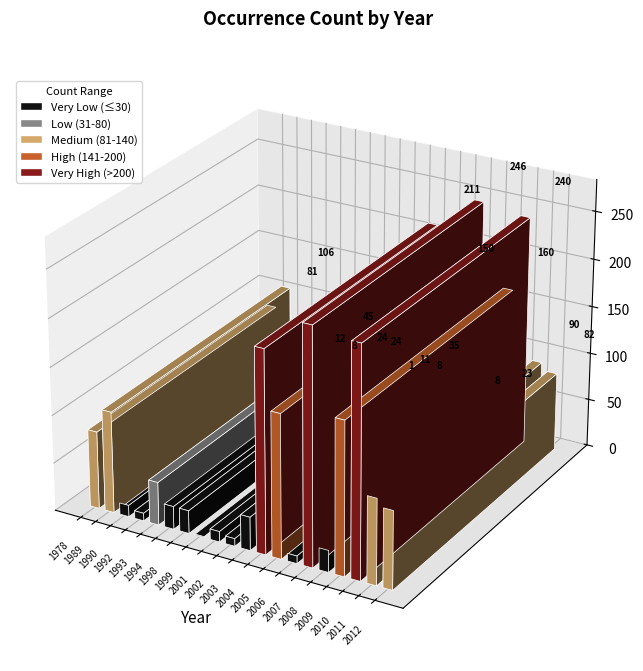

How many values exceed 45?

9